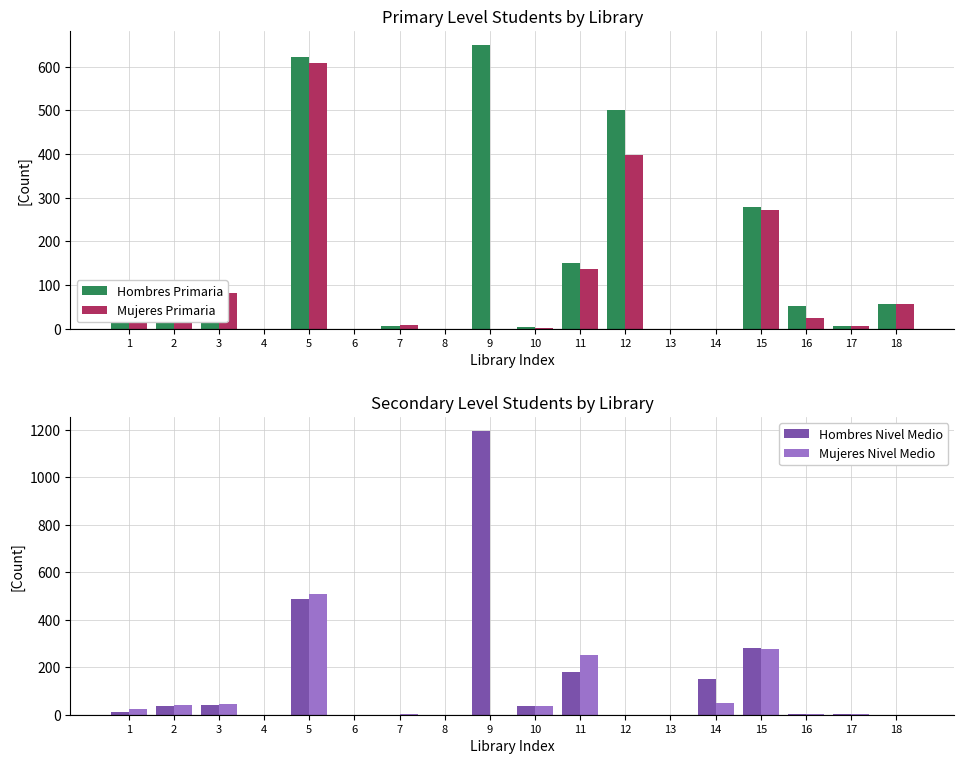

How many bars are there in total?

72